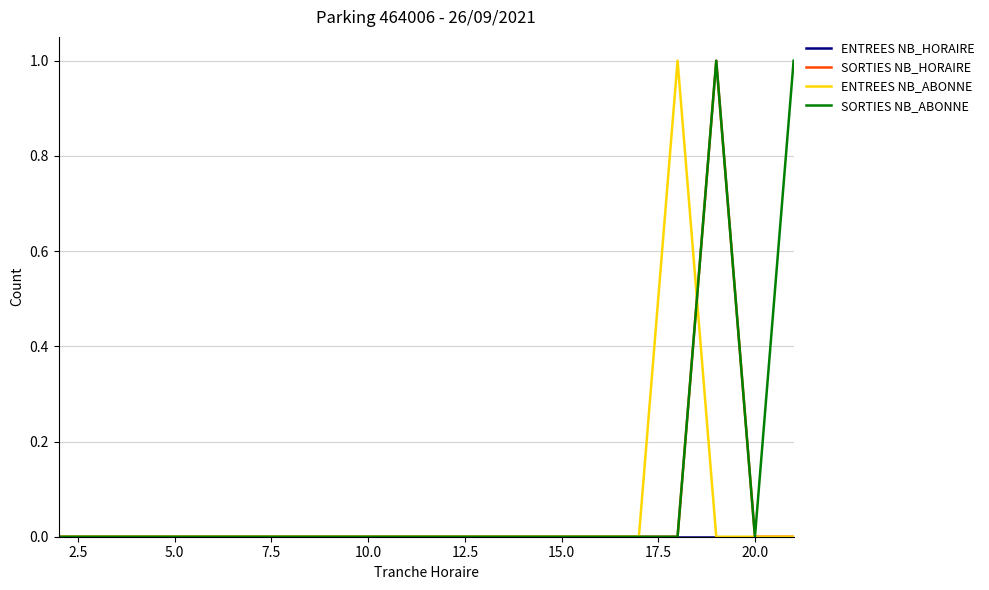

Which series has the largest total across all categories?

SORTIES NB_ABONNE